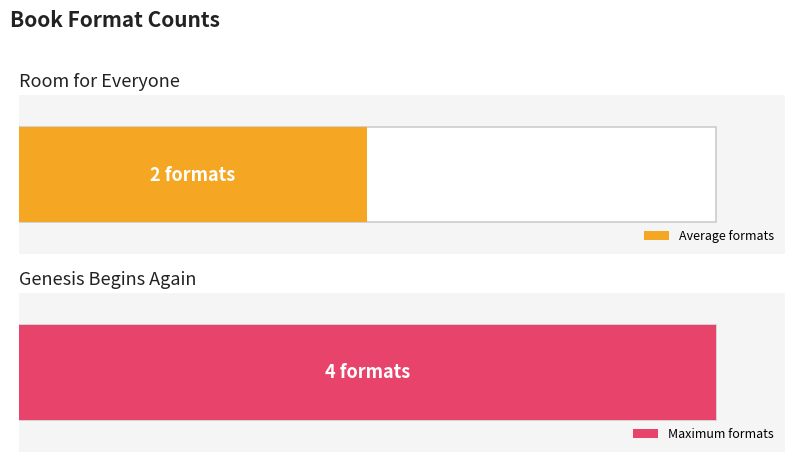

The value of Genesis Begins Again at Genesis Begins Again is 109119806. True or false?

False